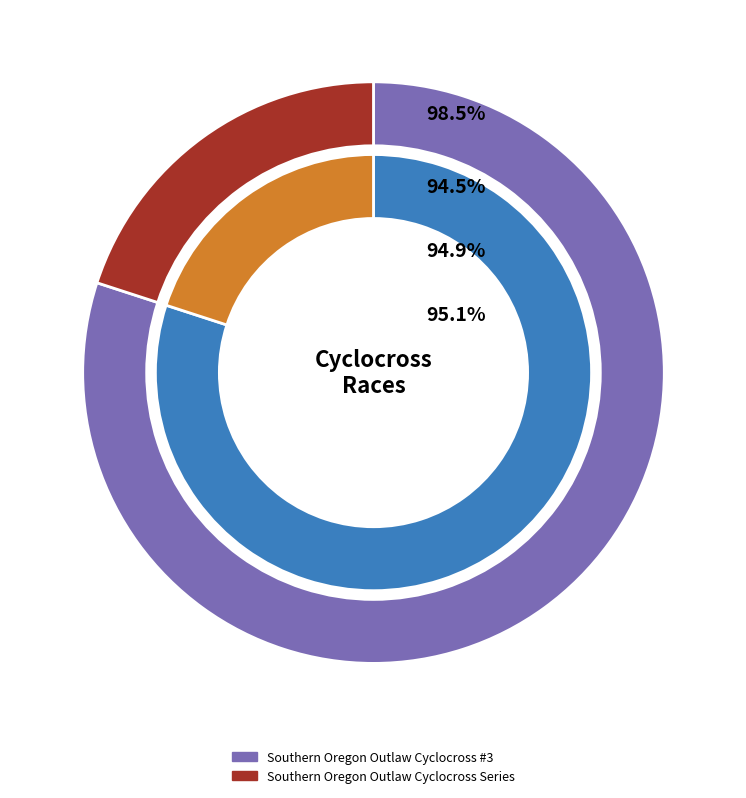

True or false: Southern Oregon Outlaw Cyclocross #3 accounts for 80% of the total.

True